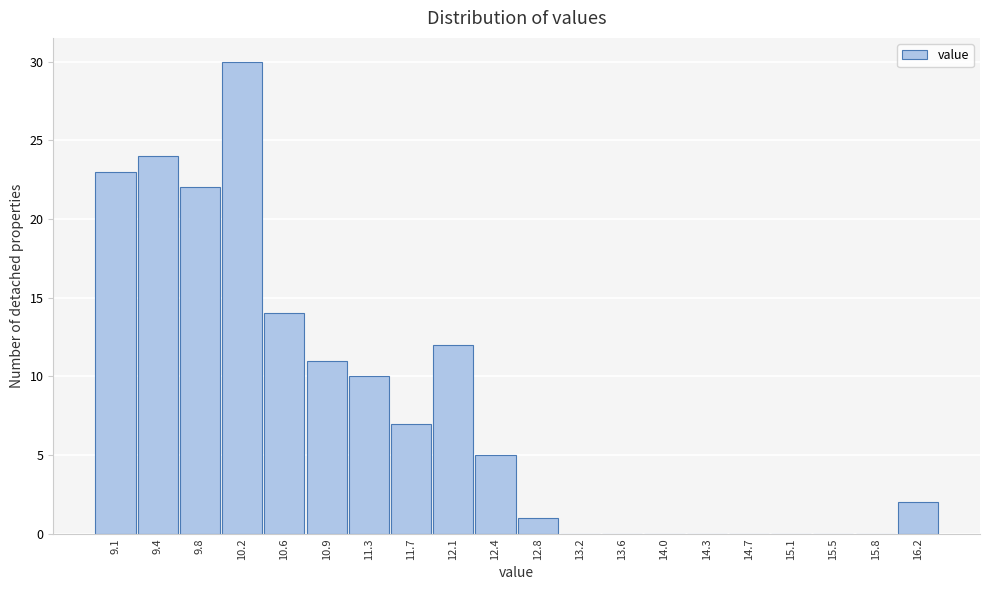

Reading left to right, list all the values displayed in this chart.

9.1=23	9.4=24	9.8=22	10.2=30	10.6=14	10.9=11	11.3=10	11.7=7	12.1=12	12.4=5	12.8=1	13.2=0	13.6=0	14.0=0	14.3=0	14.7=0	15.1=0	15.5=0	15.8=0	16.2=2